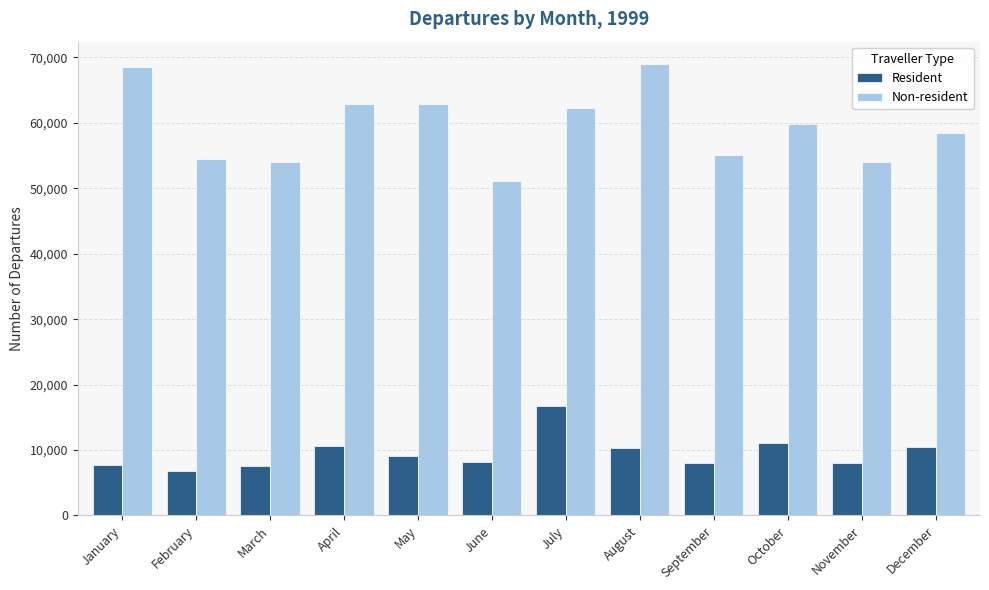

Rank the series by their maximum value, from lowest to highest.

Resident, Non-resident